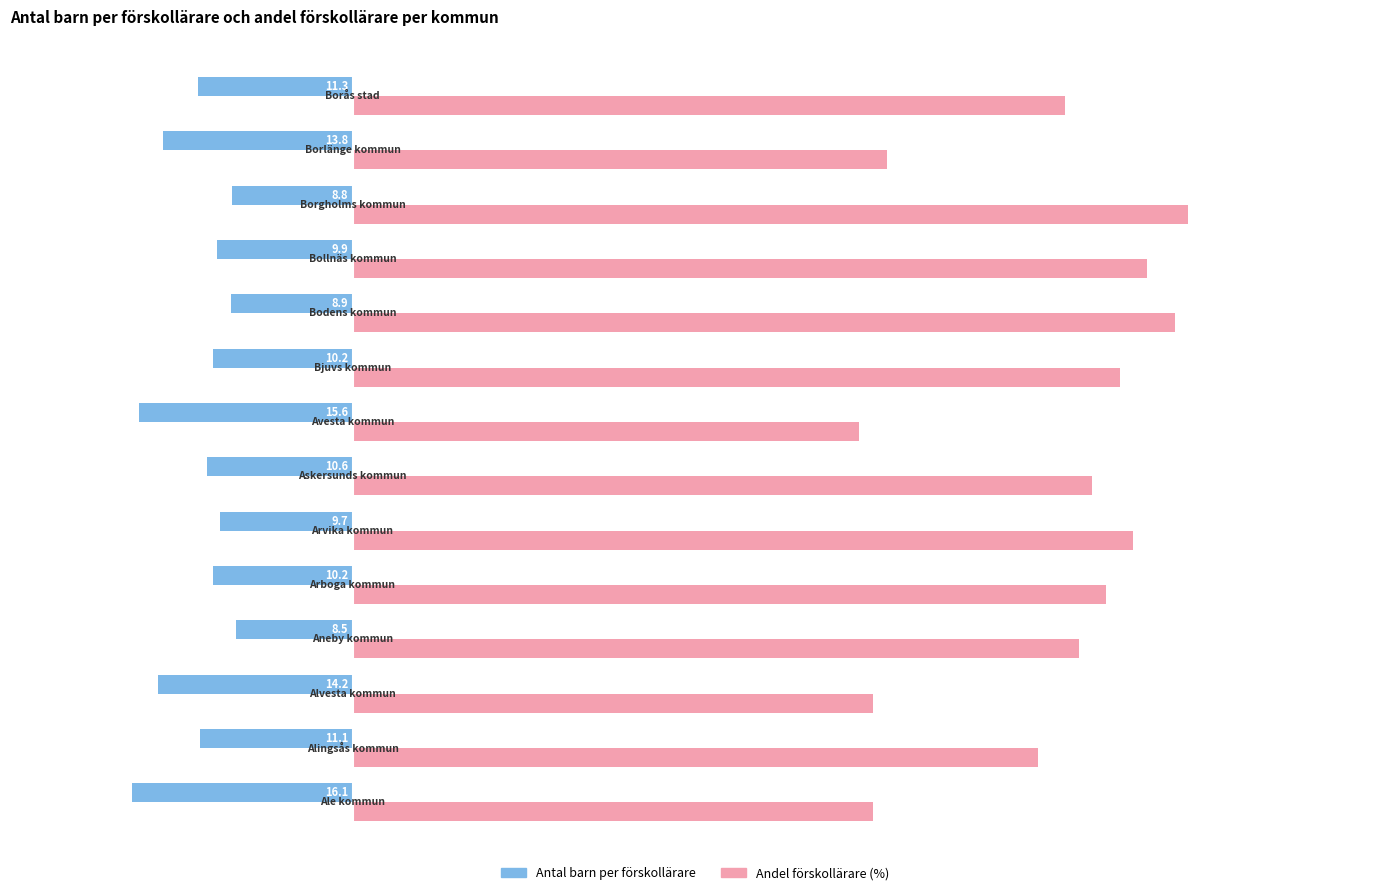

Which series has the largest total across all categories?

Andel förskollärare (%)